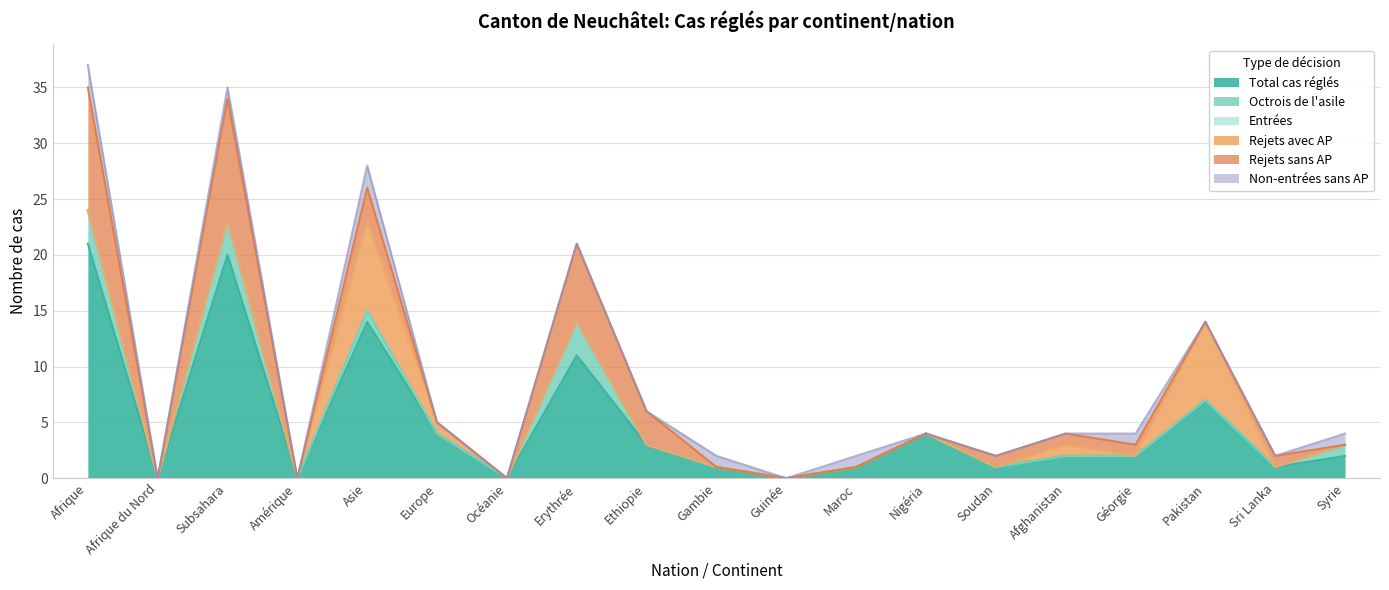

Reading right to left, transcribe all the data shown in this chart.

Total cas réglés: Syrie=2	Sri Lanka=1	Pakistan=7	Géorgie=2	Afghanistan=2	Soudan=1	Nigéria=4	Maroc=1	Guinée=0	Gambie=1	Ethiopie=3	Erythrée=11	Océanie=0	Europe=4	Asie=14	Amérique=0	Subsahara=20	Afrique du Nord=0	Afrique=21
Octrois de l'asile: Syrie=1	Sri Lanka=0	Pakistan=0	Géorgie=0	Afghanistan=0	Soudan=0	Nigéria=0	Maroc=0	Guinée=0	Gambie=0	Ethiopie=0	Erythrée=3	Océanie=0	Europe=0	Asie=1	Amérique=0	Subsahara=3	Afrique du Nord=0	Afrique=3
Entrées: Syrie=0	Sri Lanka=0	Pakistan=0	Géorgie=0	Afghanistan=0	Soudan=0	Nigéria=0	Maroc=0	Guinée=0	Gambie=0	Ethiopie=0	Erythrée=0	Océanie=0	Europe=0	Asie=0	Amérique=0	Subsahara=0	Afrique du Nord=0	Afrique=0
Rejets avec AP: Syrie=0	Sri Lanka=0	Pakistan=7	Géorgie=0	Afghanistan=1	Soudan=0	Nigéria=0	Maroc=0	Guinée=0	Gambie=0	Ethiopie=0	Erythrée=0	Océanie=0	Europe=1	Asie=8	Amérique=0	Subsahara=0	Afrique du Nord=0	Afrique=0
Rejets sans AP: Syrie=0	Sri Lanka=1	Pakistan=0	Géorgie=1	Afghanistan=1	Soudan=1	Nigéria=0	Maroc=0	Guinée=0	Gambie=0	Ethiopie=3	Erythrée=7	Océanie=0	Europe=0	Asie=3	Amérique=0	Subsahara=11	Afrique du Nord=0	Afrique=11
Non-entrées sans AP: Syrie=1	Sri Lanka=0	Pakistan=0	Géorgie=1	Afghanistan=0	Soudan=0	Nigéria=0	Maroc=1	Guinée=0	Gambie=1	Ethiopie=0	Erythrée=0	Océanie=0	Europe=0	Asie=2	Amérique=0	Subsahara=1	Afrique du Nord=0	Afrique=2